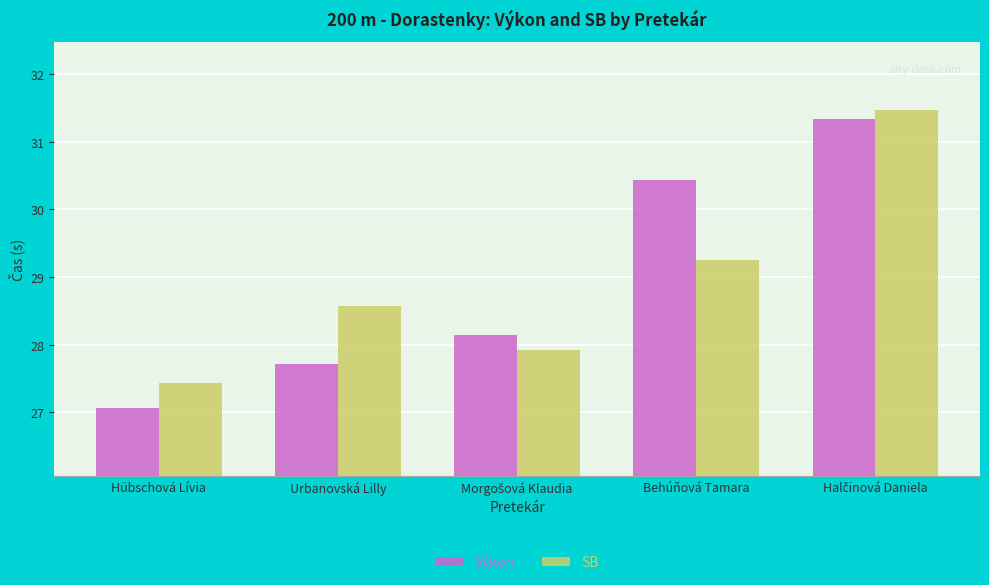

The value of SB at Behúňová Tamara is 9.1. True or false?

False